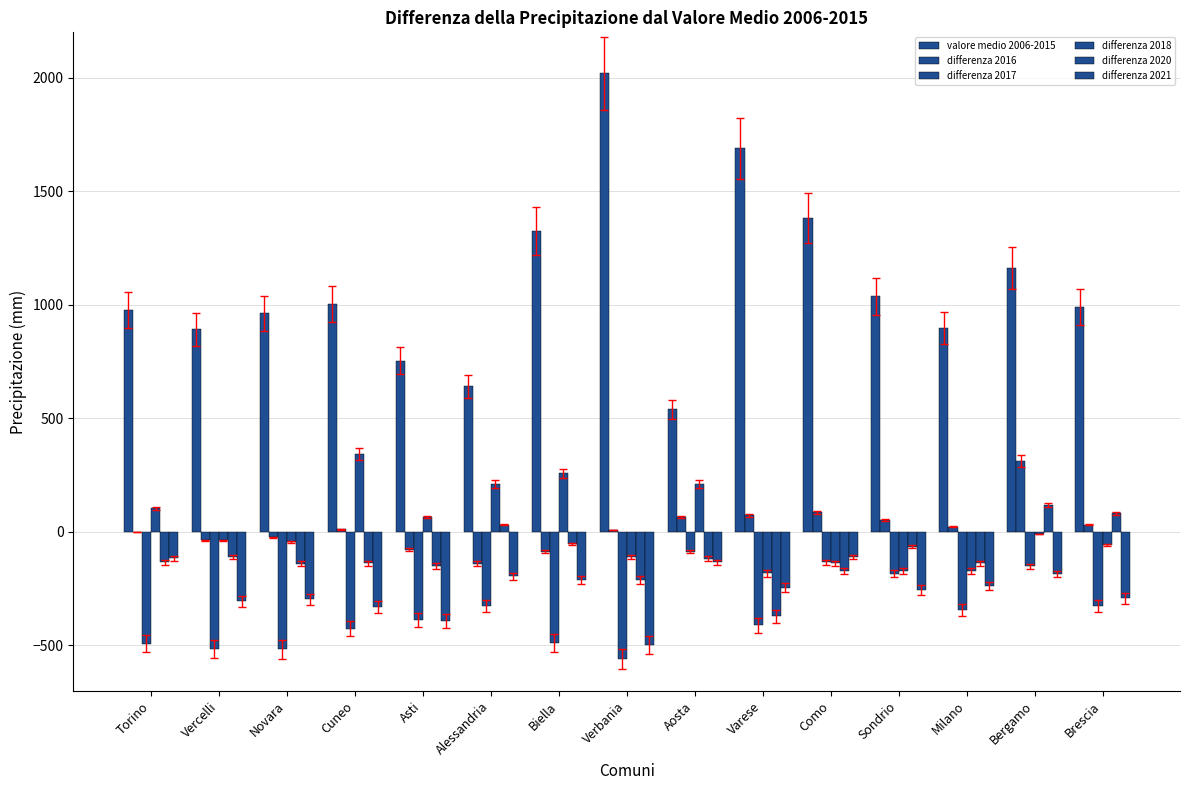

What position from the right is Milano?

3